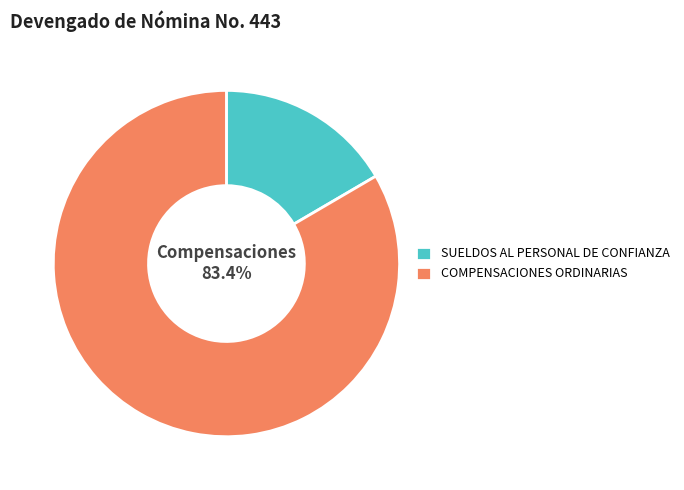

Combined, do COMPENSACIONES ORDINARIAS and SUELDOS AL PERSONAL DE CONFIANZA account for over 50%?

Yes